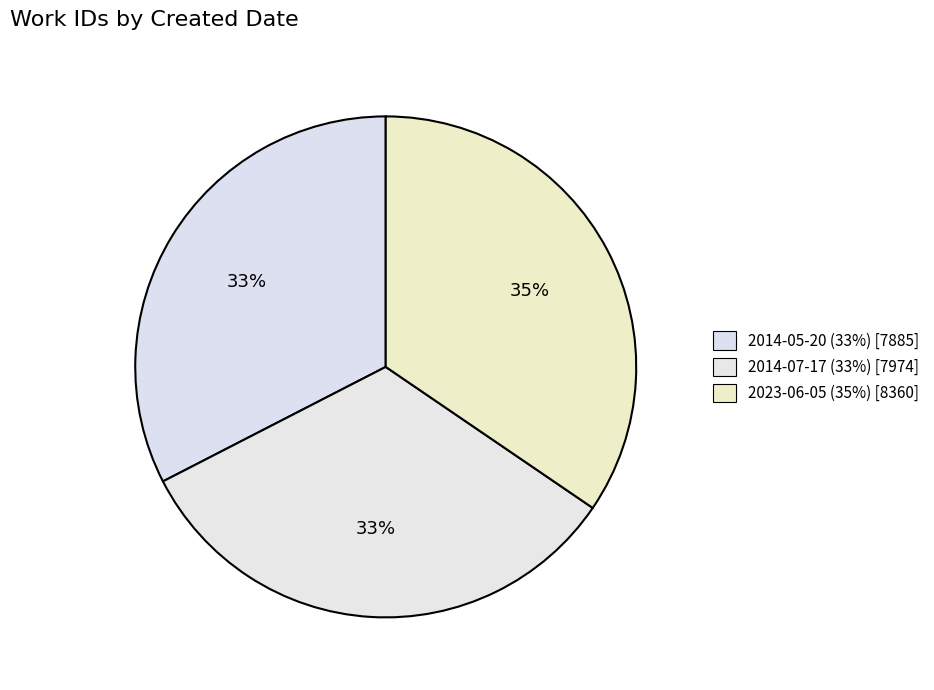

Count the number of slices in the pie.

3